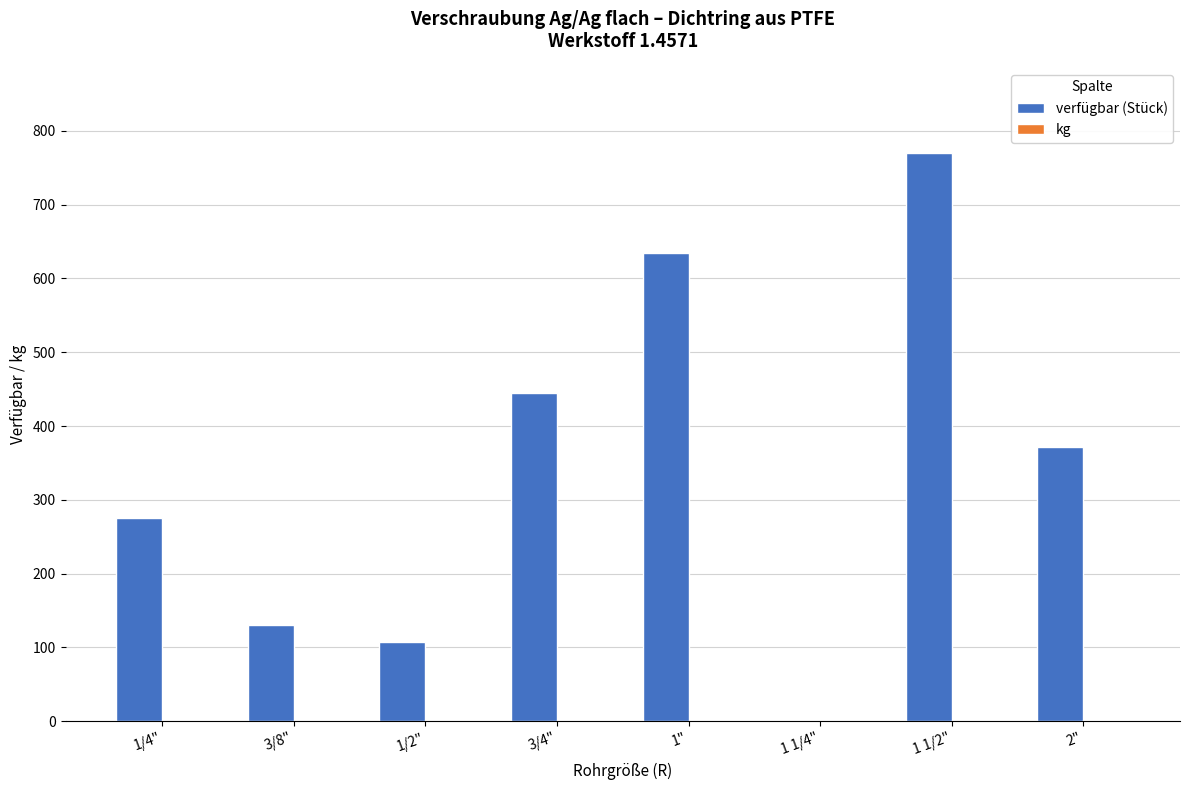

True or false: verfügbar (Stück) has a value of 236 at 2".

False